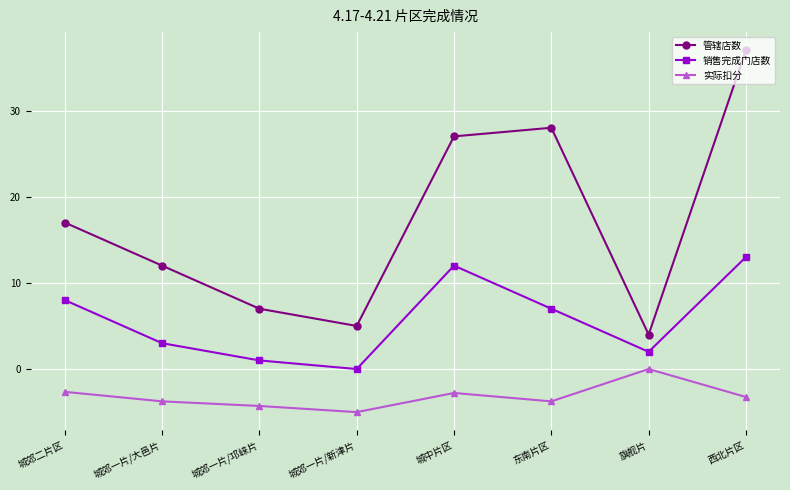

What is the total value across all series at 城郊二片区?

22.4